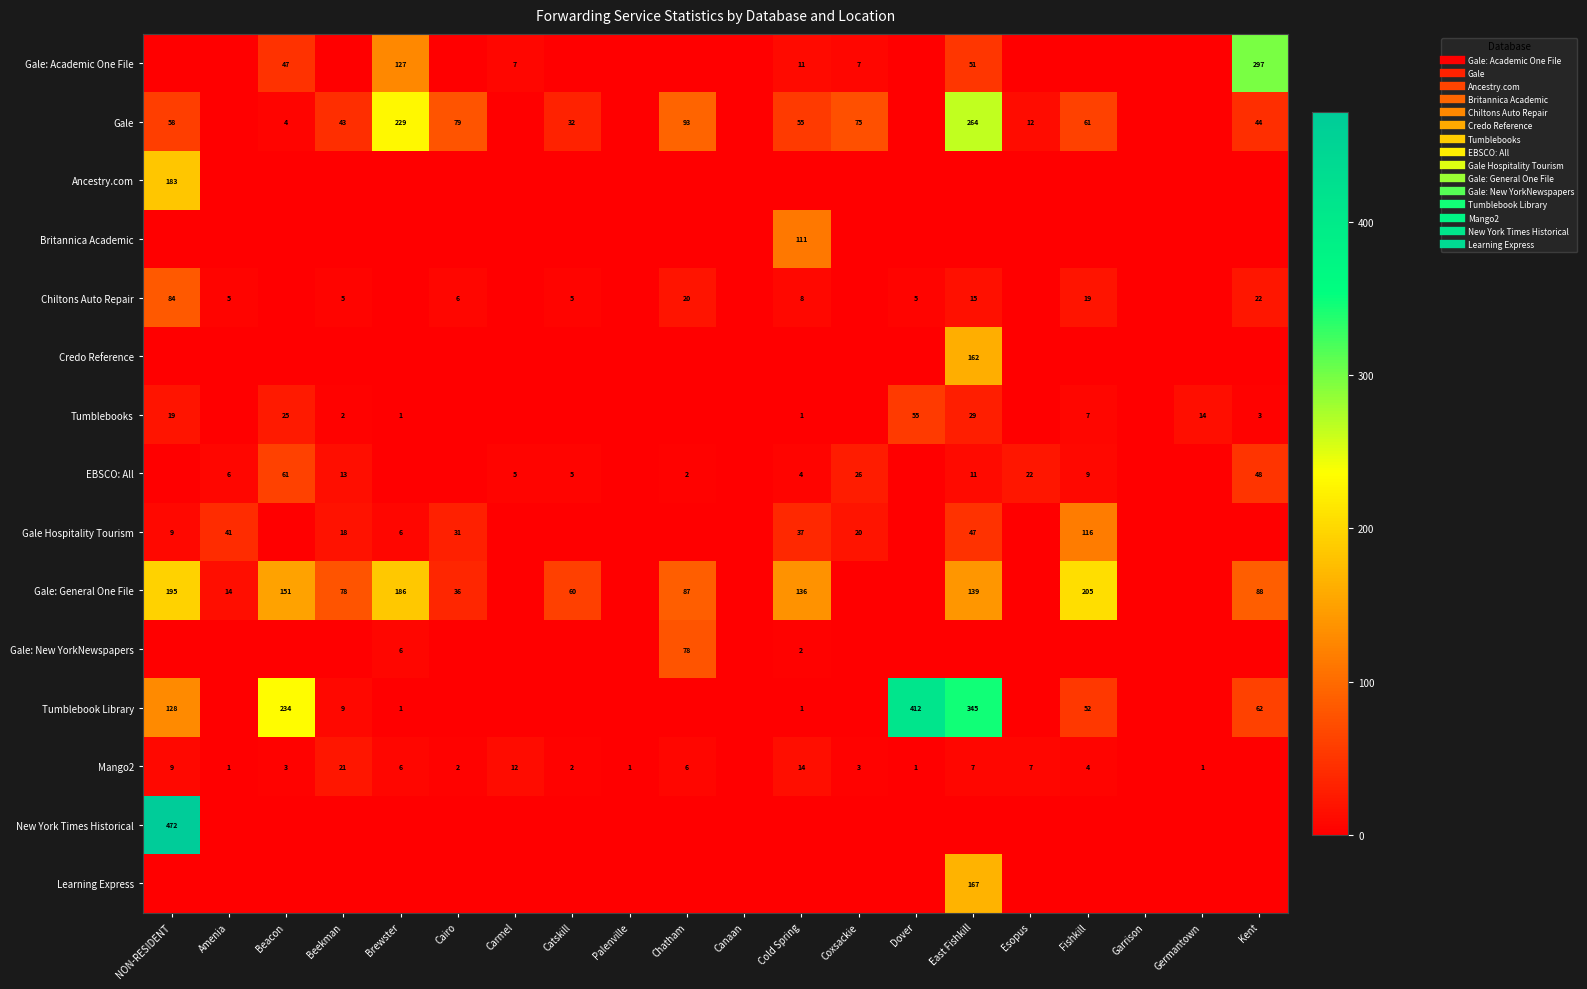

Which label corresponds to the largest value in the chart?

NON-RESIDENT